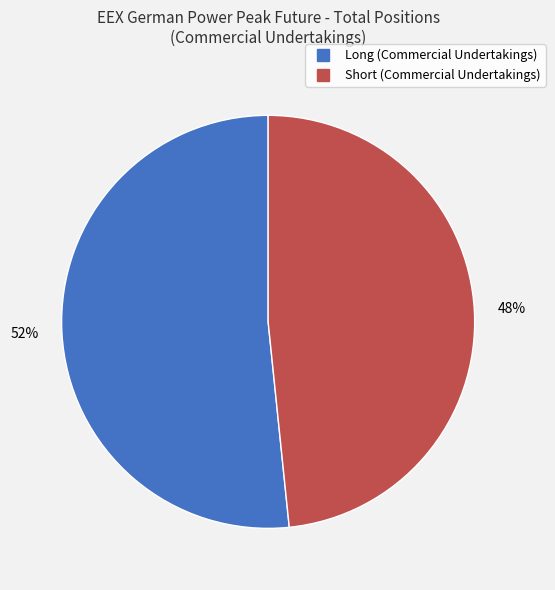

To the nearest percent, what portion does Short (Commercial Undertakings) represent?

48%